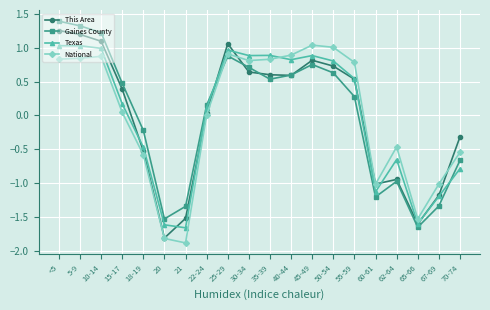

Where is the first local minimum for Gaines County?

20